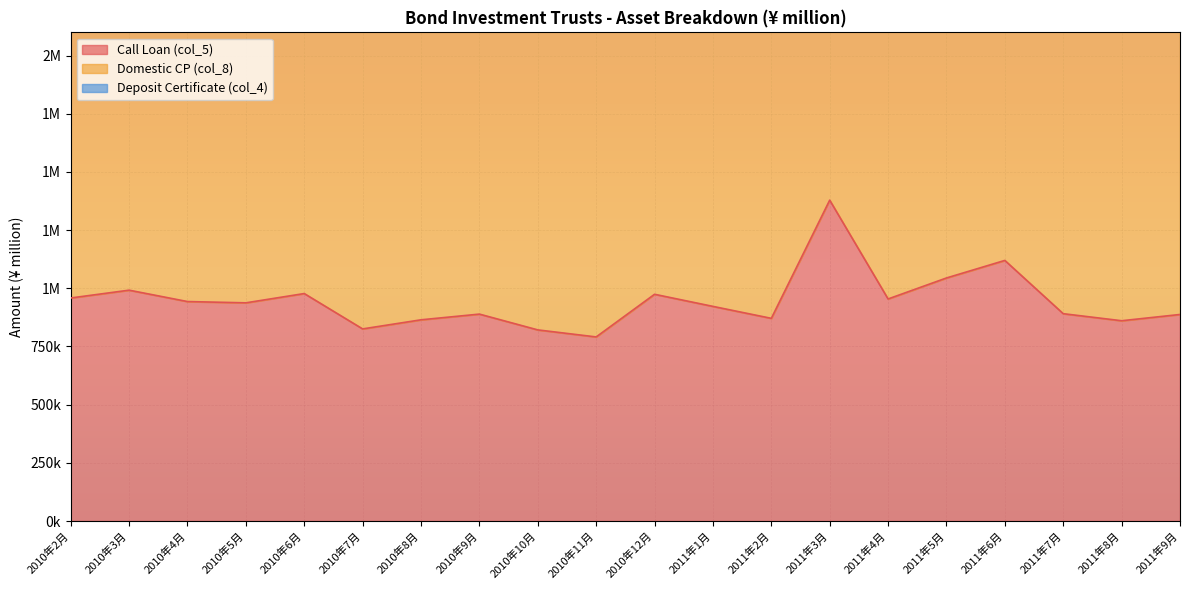

In Deposit Certificate (col_4), how many points are lower than both neighbors (excluding endpoints)?

9